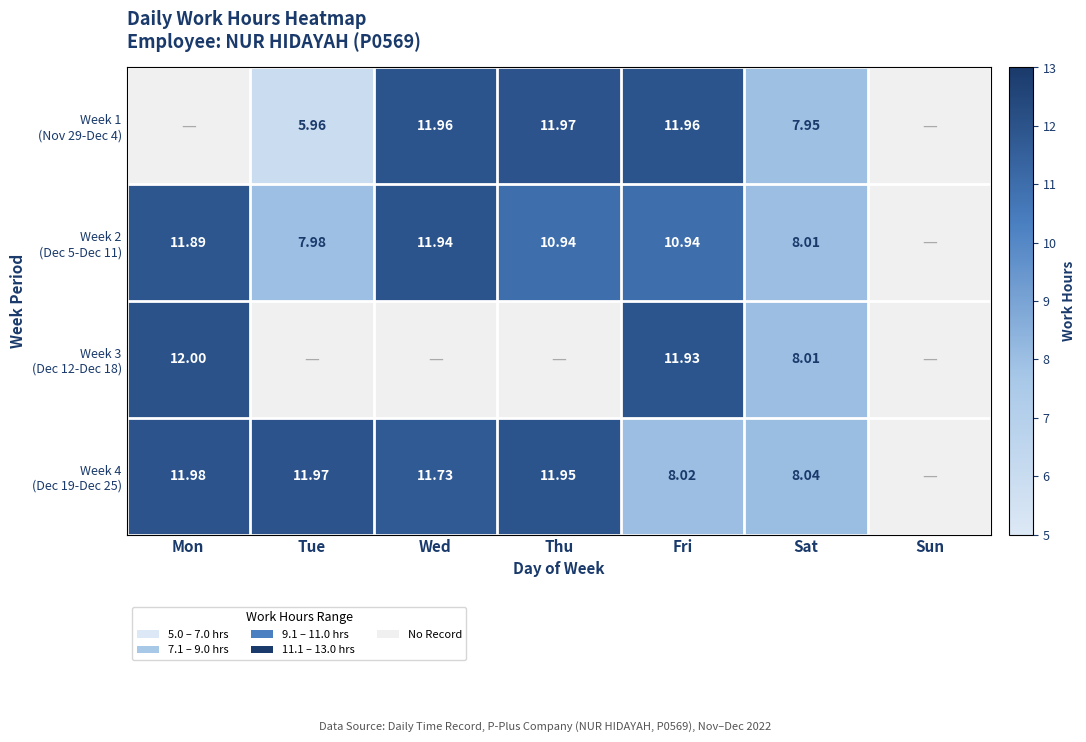

Rank the series at Sat from lowest to highest value.

Week 1 (Nov 29-Dec 4), Week 2 (Dec 5-Dec 11), Week 3 (Dec 12-Dec 18), Week 4 (Dec 19-Dec 25)